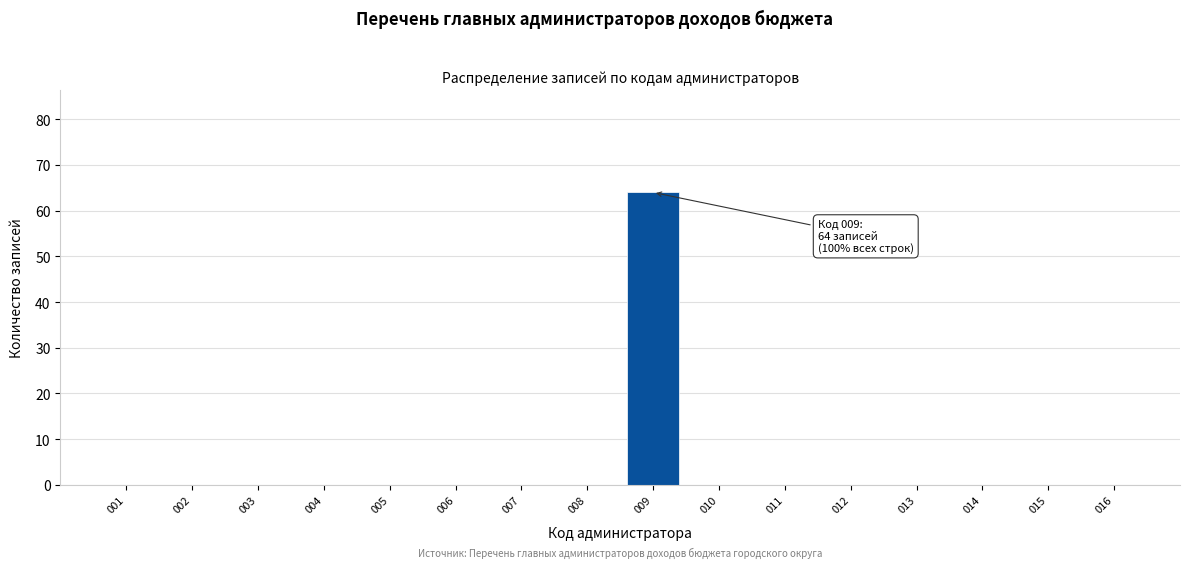

Reading left to right, transcribe all the data shown in this chart.

001=0	002=0	003=0	004=0	005=0	006=0	007=0	008=0	009=64	010=0	011=0	012=0	013=0	014=0	015=0	016=0